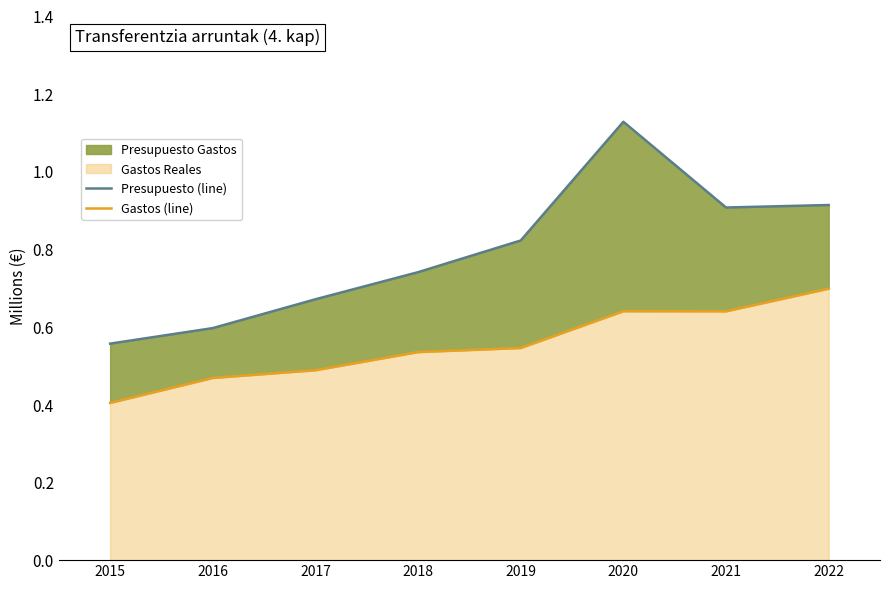

Rank the series at 2022 from highest to lowest value.

Presupuesto Gastos (line), Gastos Reales